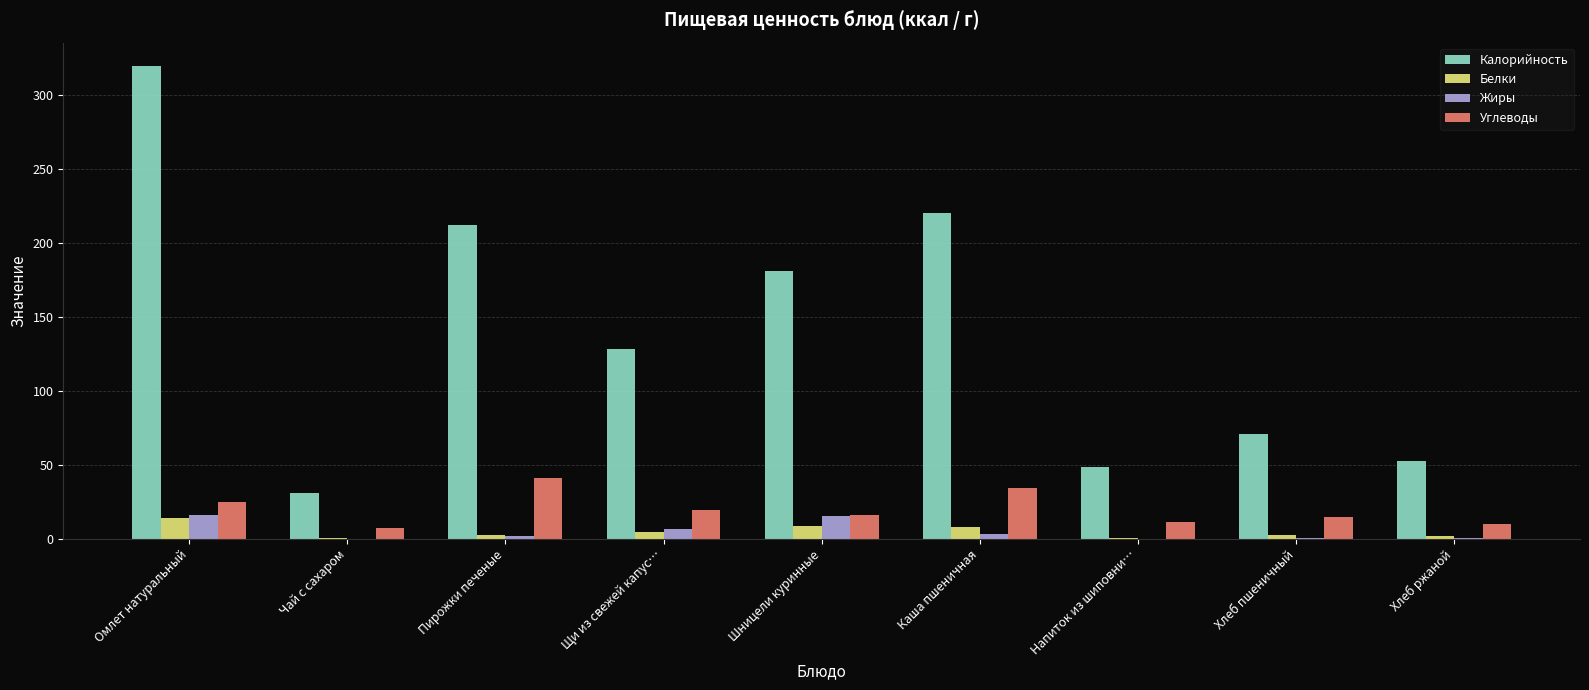

Is it true that Калорийность equals 220.5 at Каша пшеничная?

True